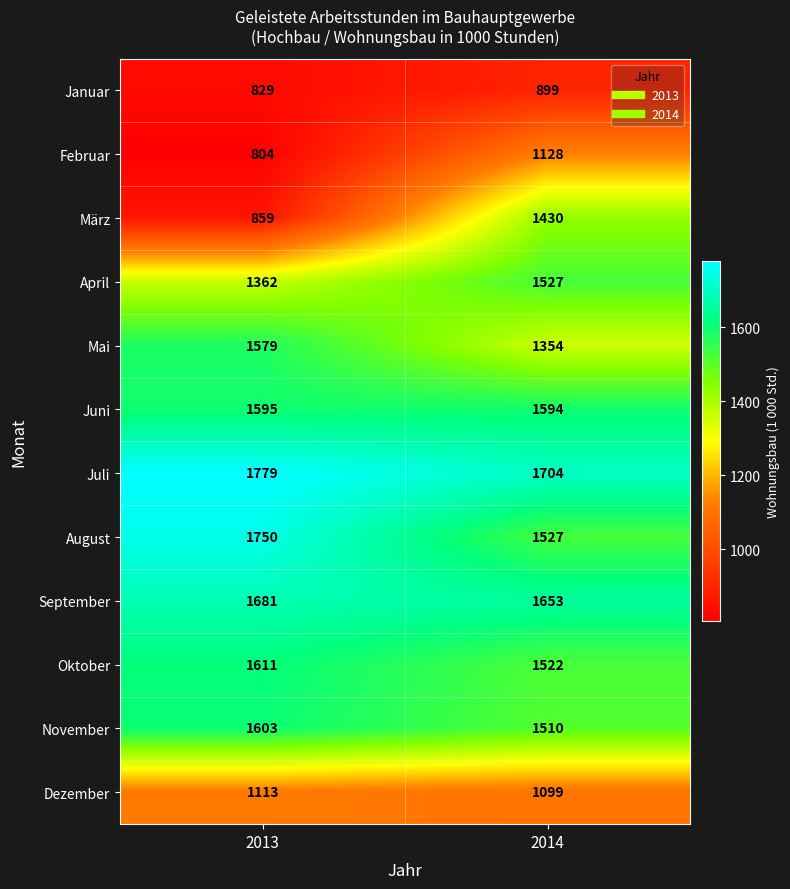

The November series shows 1603 at 2013. True or false?

True